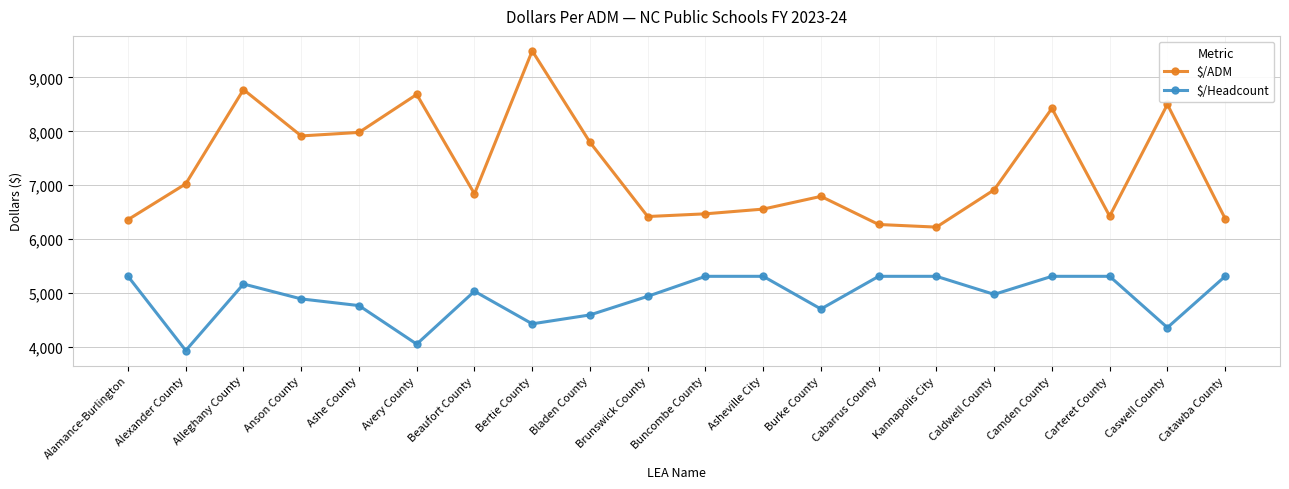

At how many categories does at least one series exceed 4129?

20